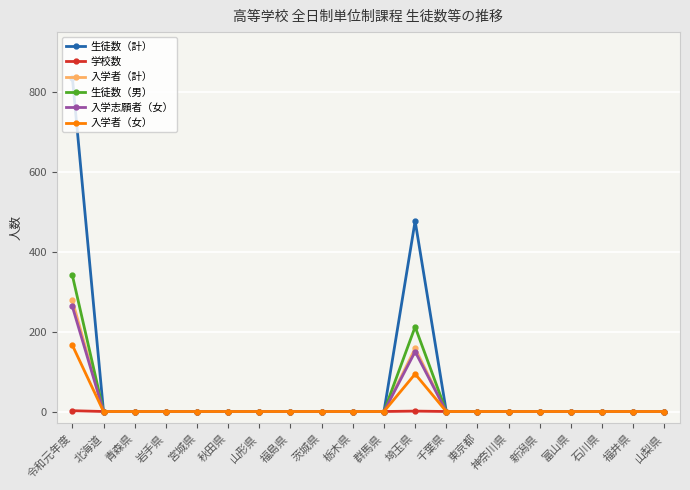

Which category has the highest value in the 生徒数（男） series?

令和元年度